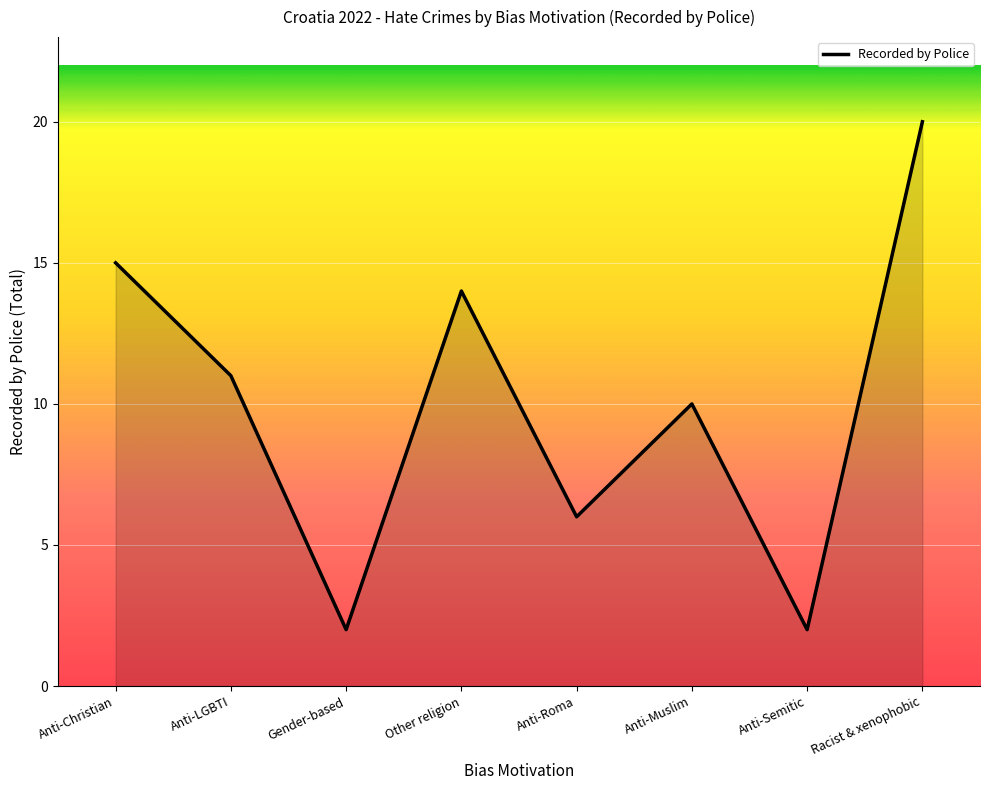

What is the greatest value displayed?

20